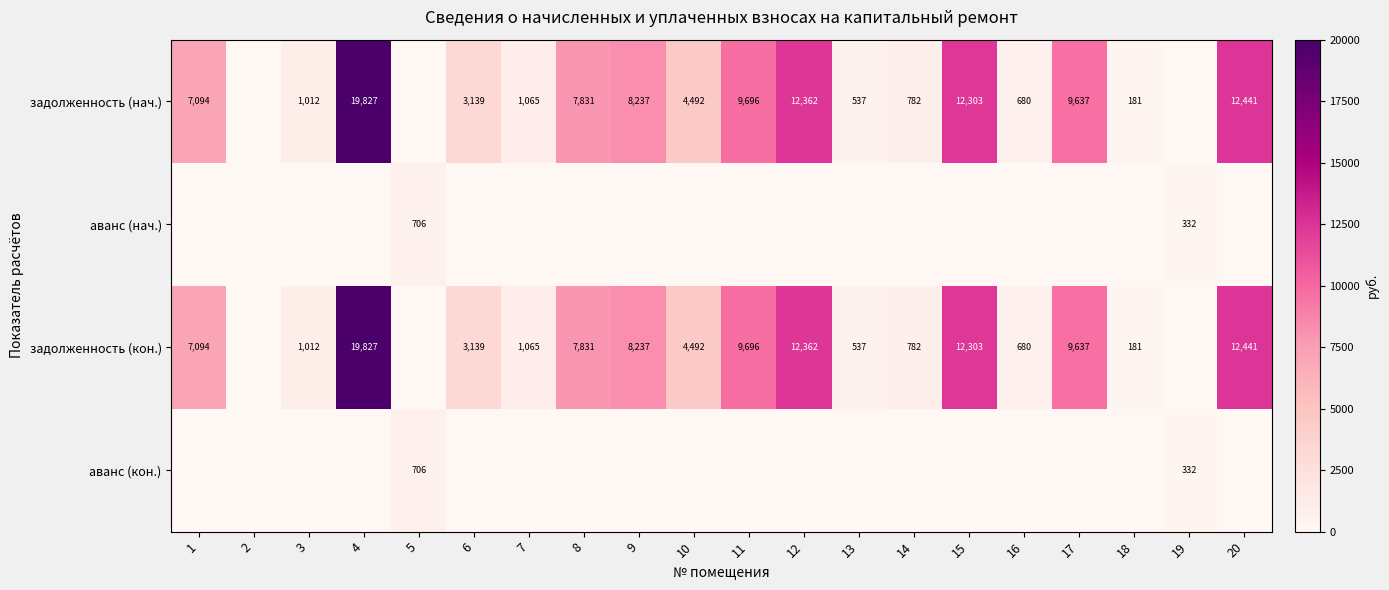

Is it true that задолженность (нач.) equals 7831 at 8?

True